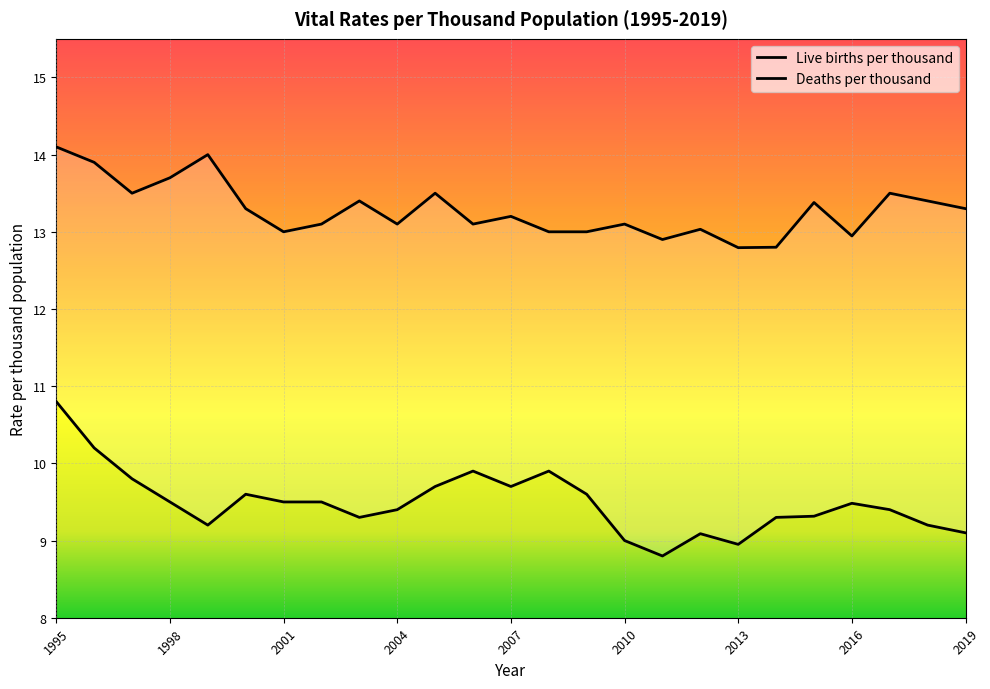

Is this an area chart (filled region under the line)?

No